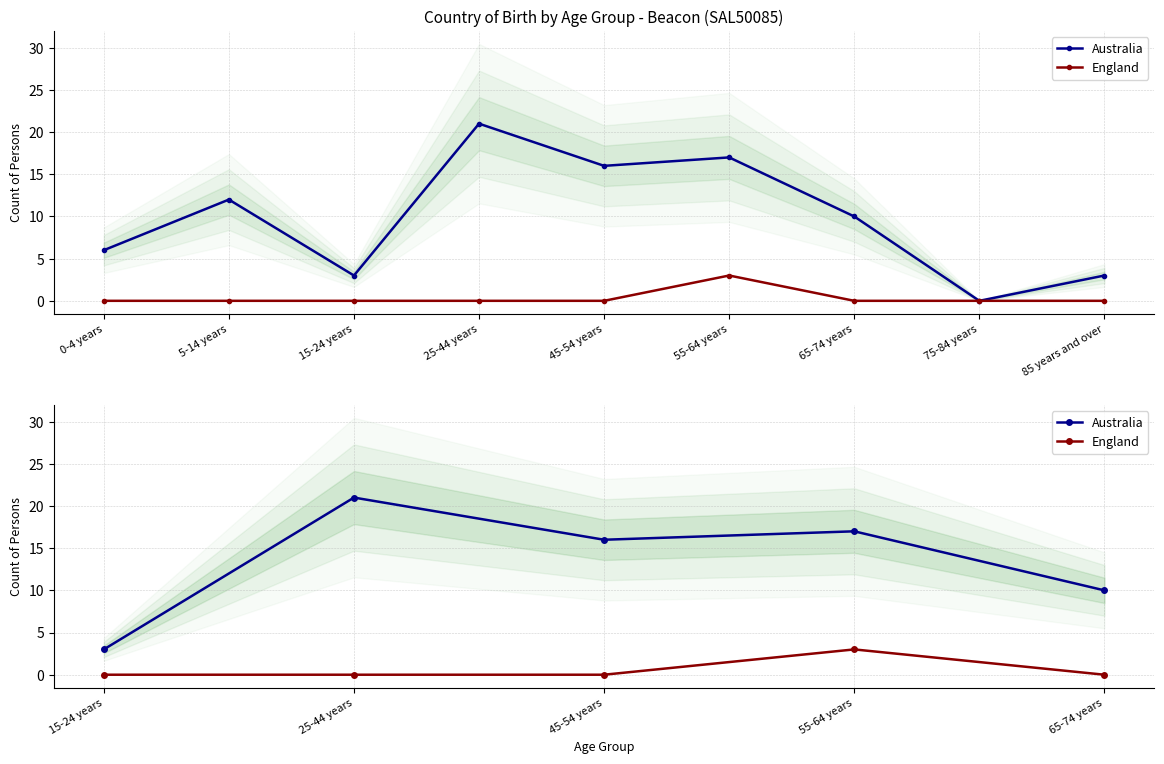

How many England values are between 0 and 1?

4